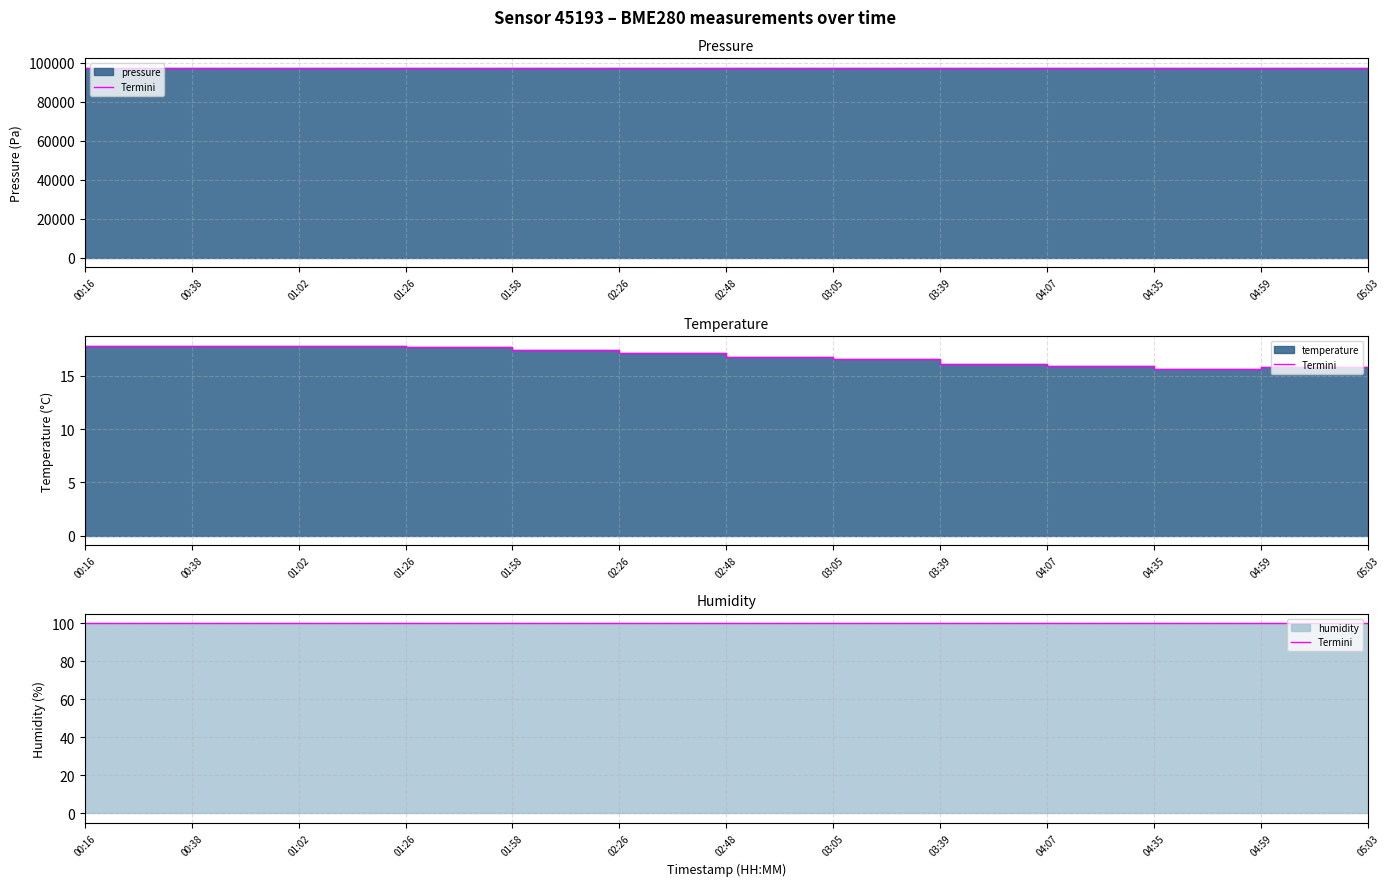

The pressure series shows 21332.9 at 00:38. True or false?

False